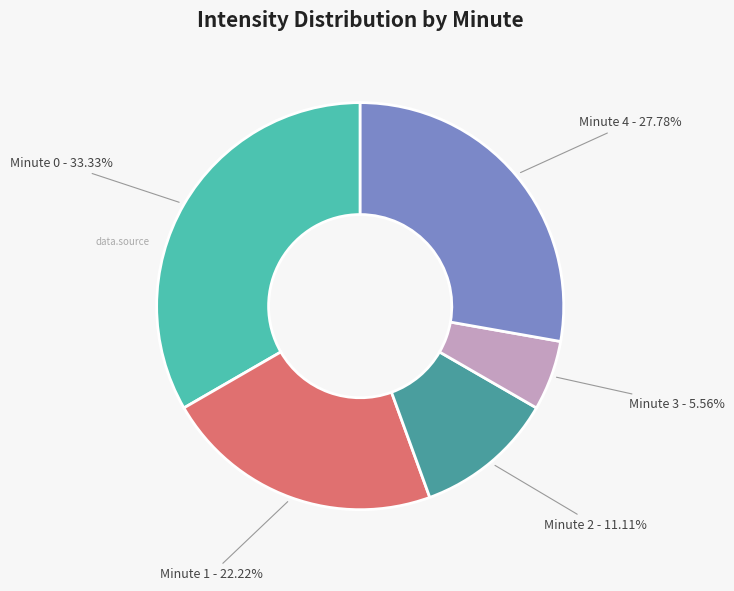

Is there any slice that represents more than half of the pie?

No